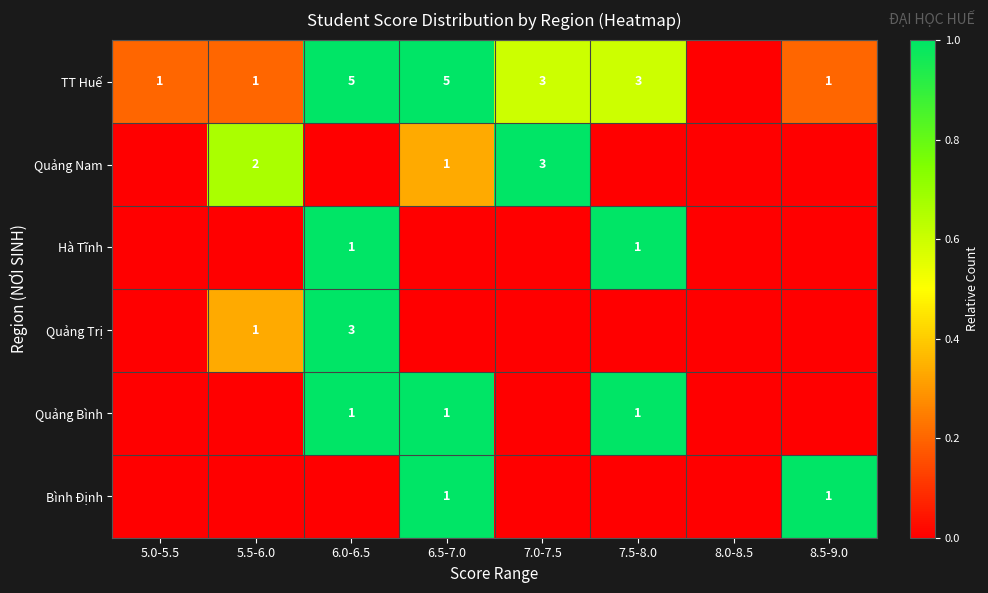

True or false: TT Huế has a value of 0.4 at 8.0-8.5.

False